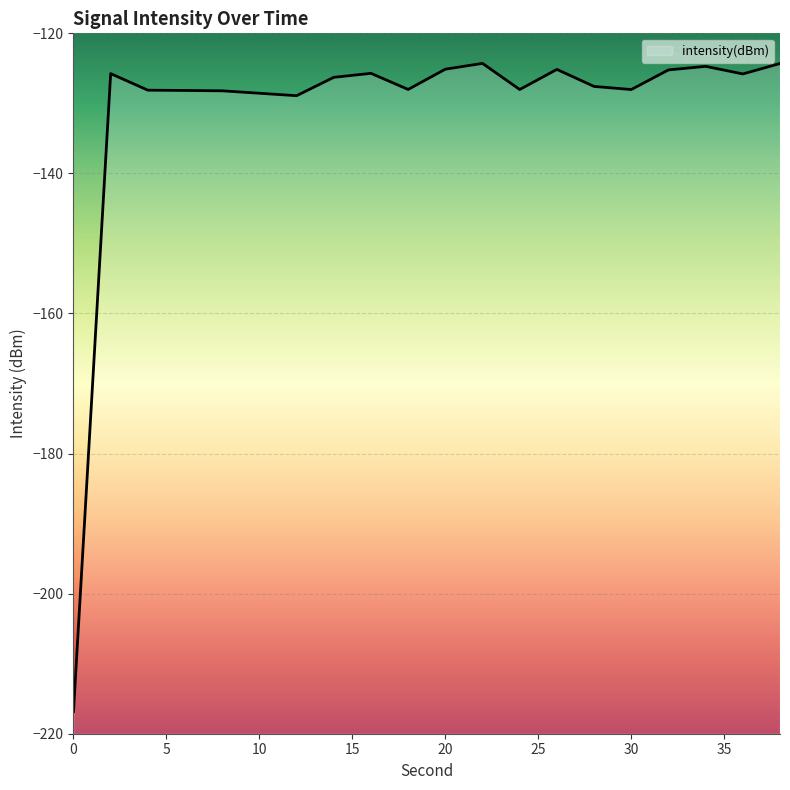

Count the number of values greater than -126.

9